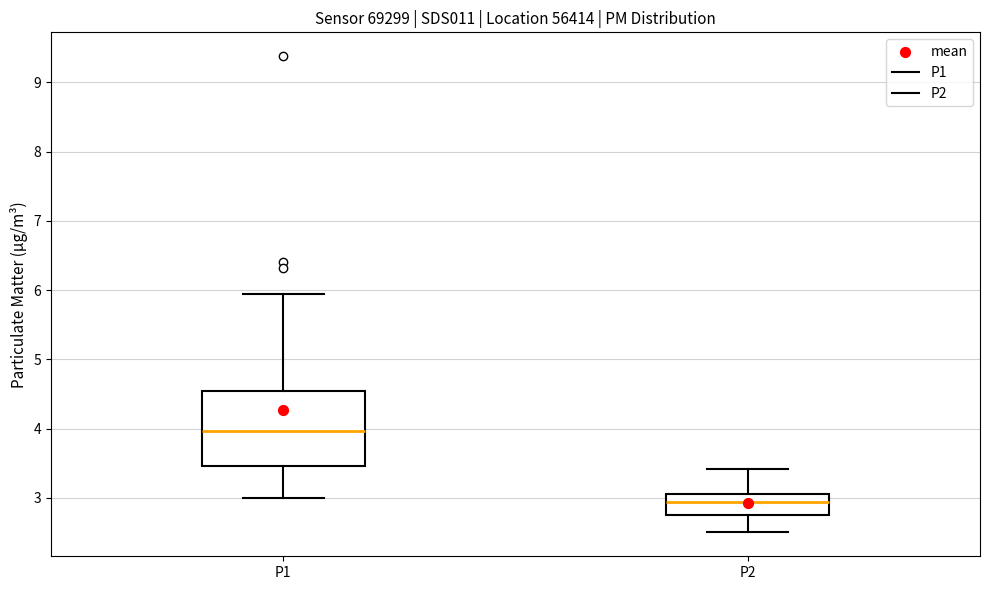

Reading left to right, transcribe this box plot: for each box, give where its median line is, the range the box spans, and where its two whiskers end, as read against the y-axis. The values are not printed on the chart, so give them approximately, as read against the axis.

P1: median 4.0, box 3.5 to 4.6, whiskers 3.0 to 6.0
P2: median 2.9, box 2.8 to 3.1, whiskers 2.5 to 3.4